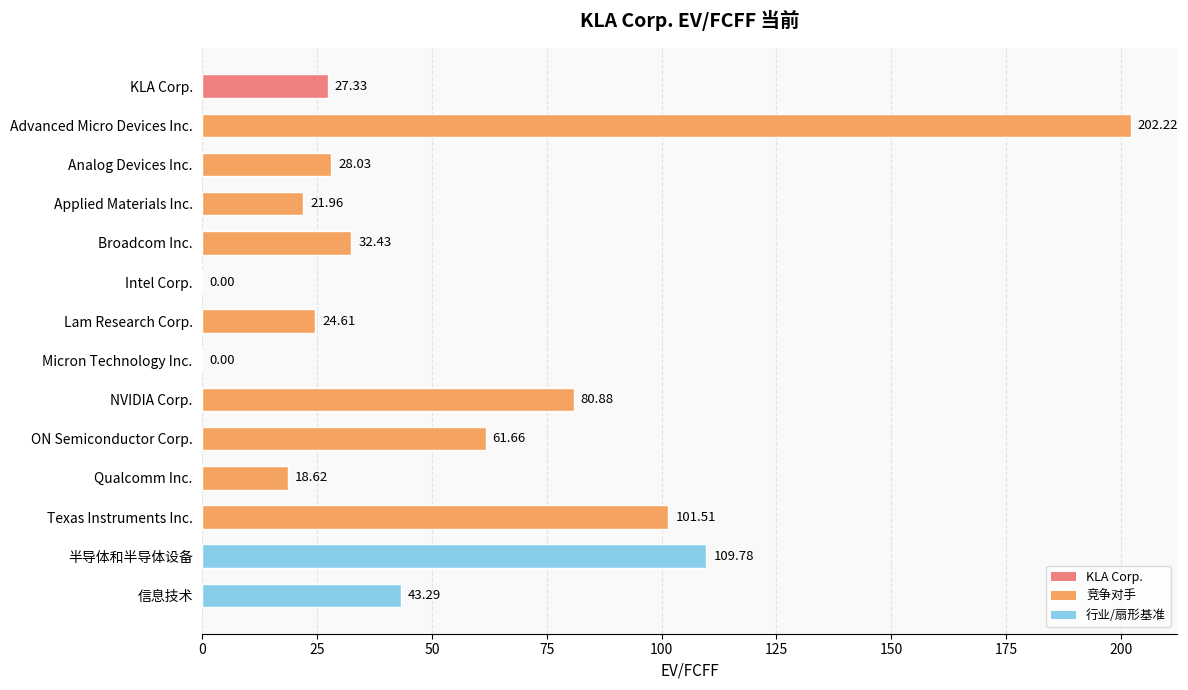

Are the bars horizontal?

Yes